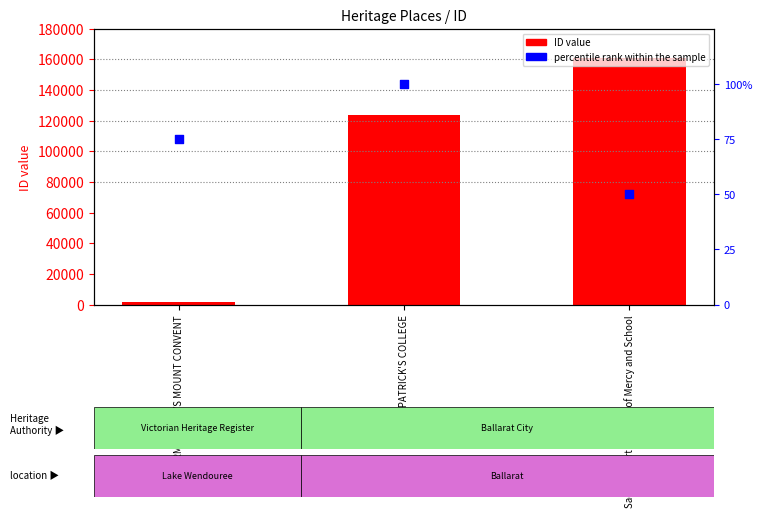

Which series reaches the maximum Y coordinate?

ID